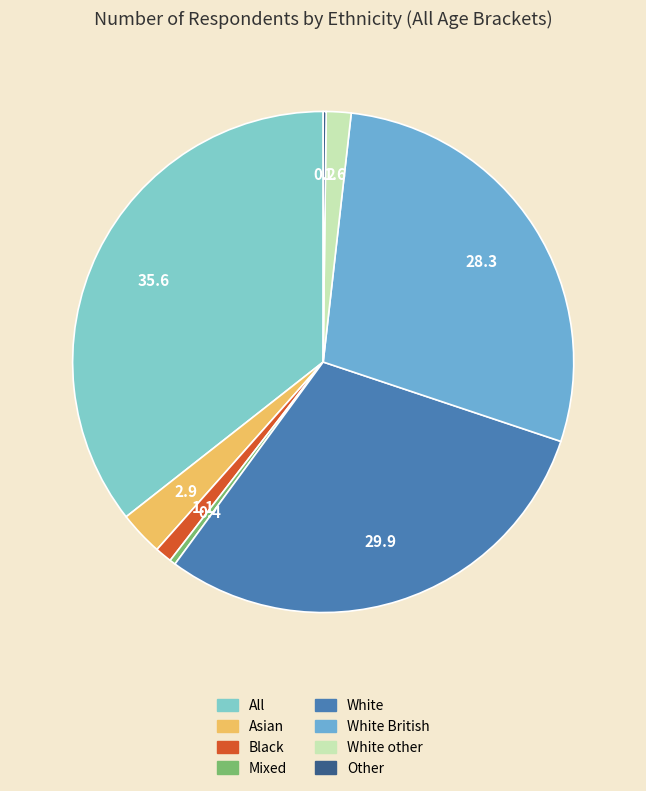

Which category has the smallest portion of the pie?

Other